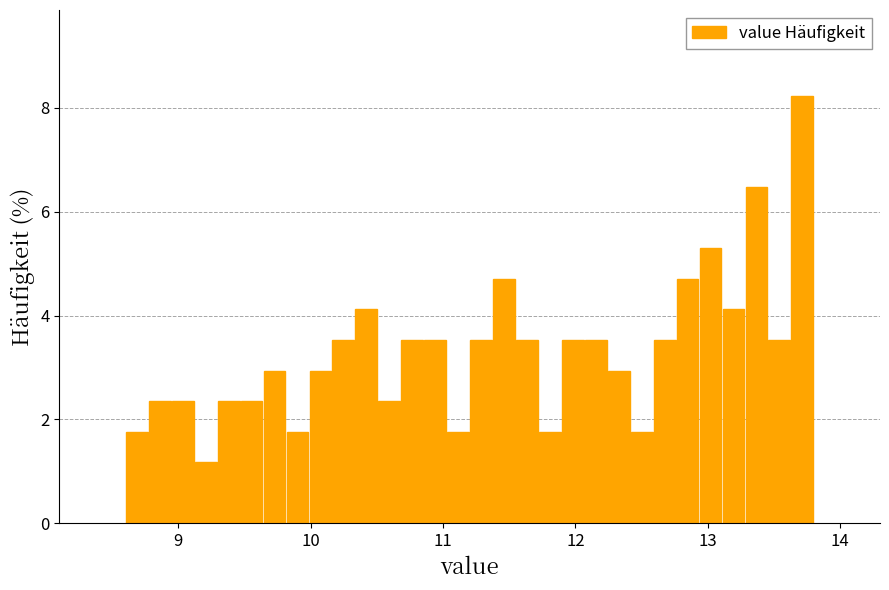

Read against the x-axis, roughly where is the centre of the tallest bar?

13.7